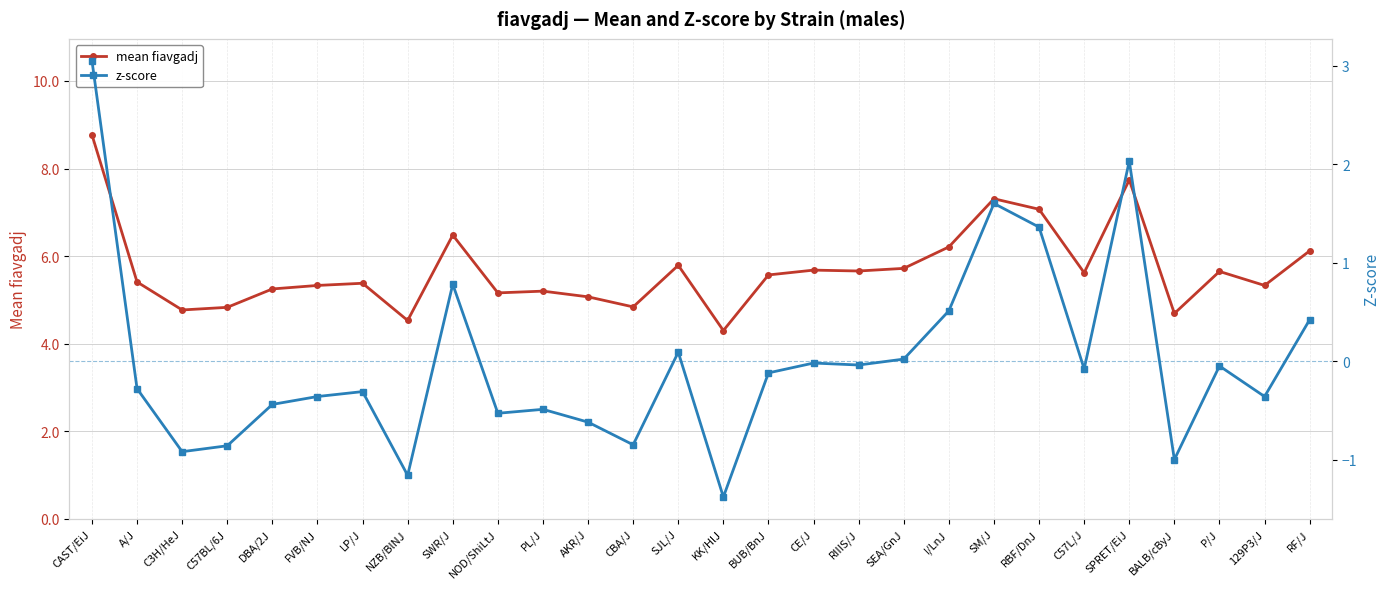

Where is the first local minimum for mean fiavgadj?

C3H/HeJ